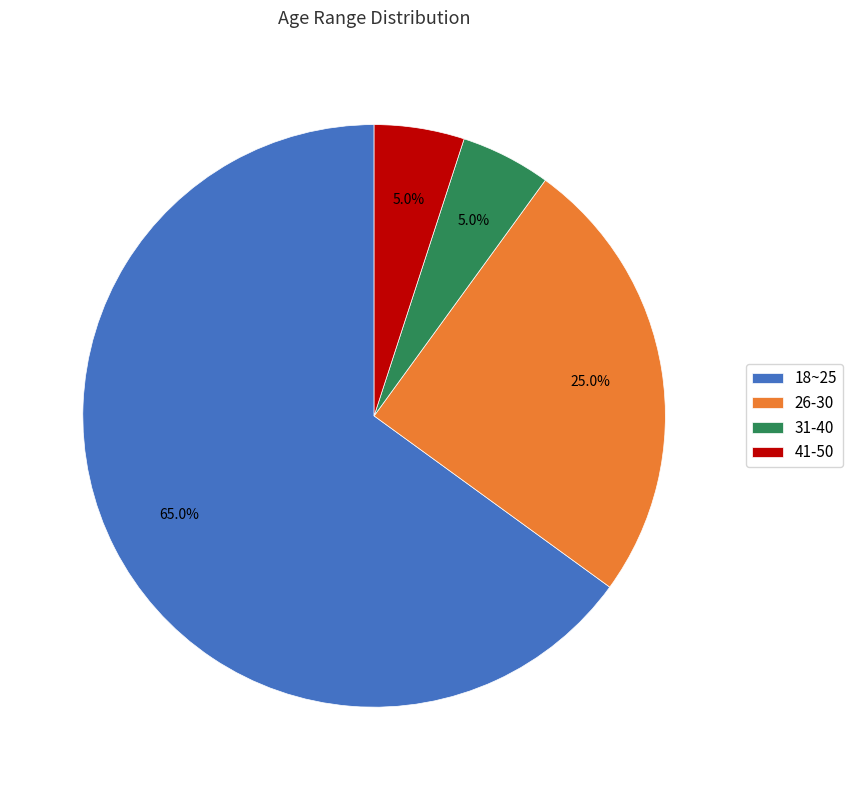

Which category has the biggest portion of the pie?

18~25